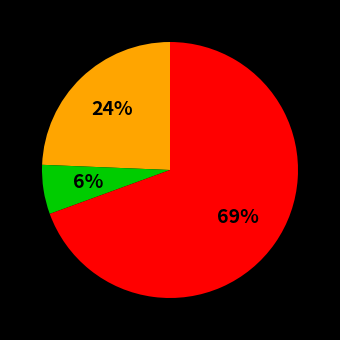

How many segments does this pie chart have?

3